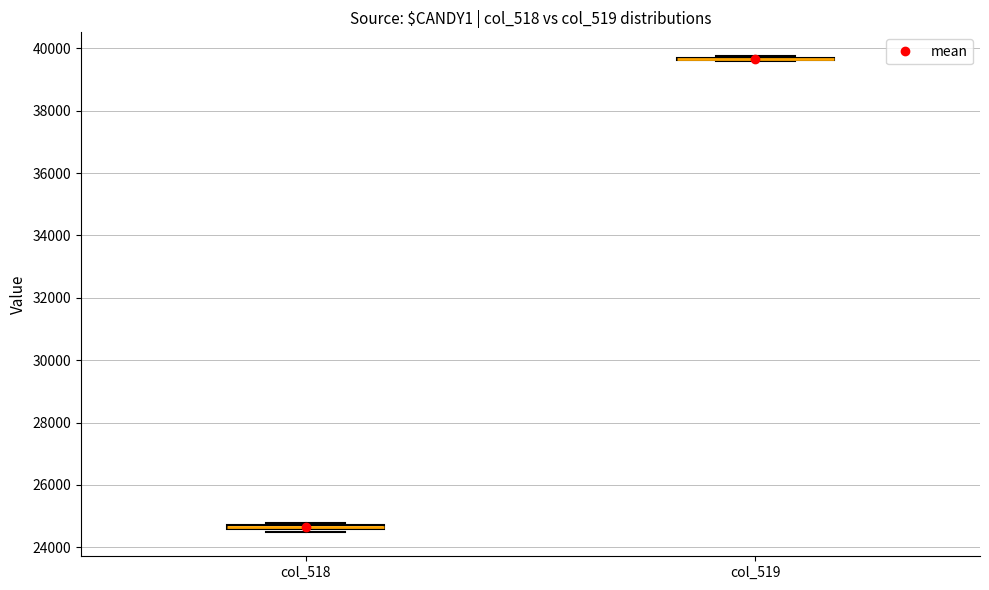

Where is the lower edge of the box for col_518 on the y-axis? The values are not printed on the chart, so give them approximately, as read against the axis.

24600